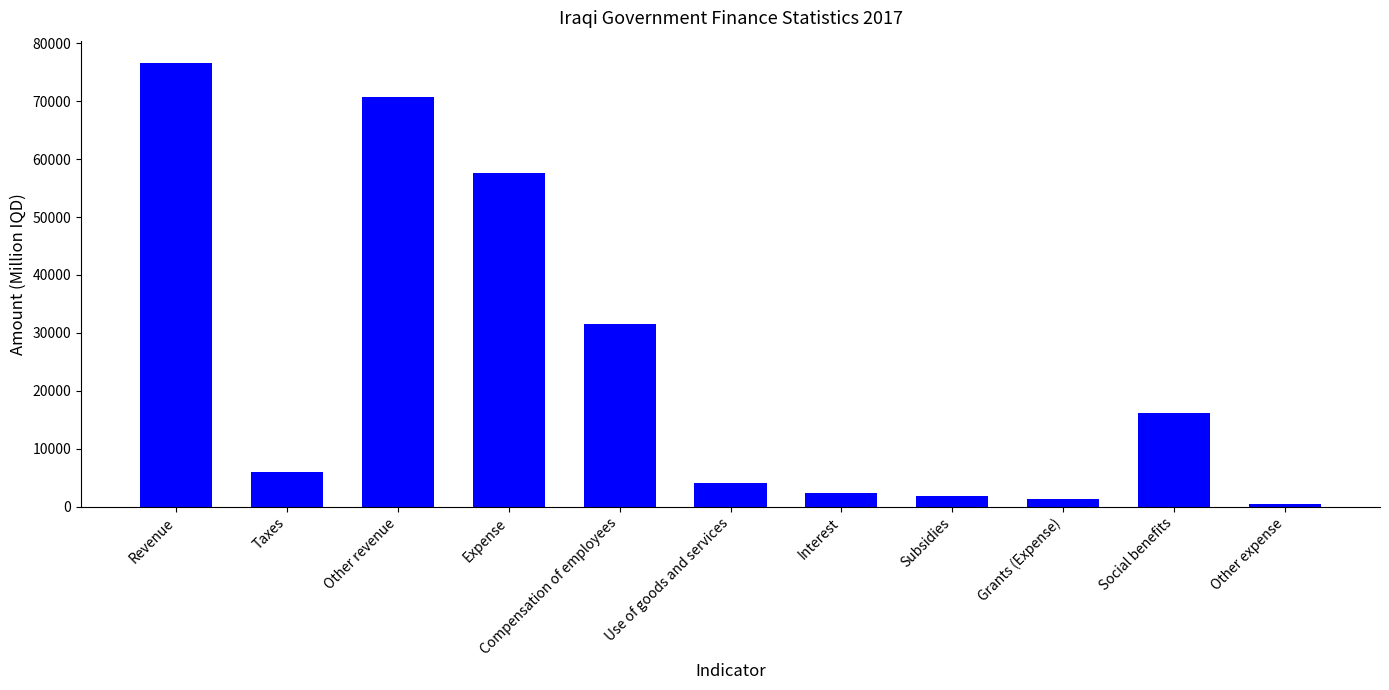

What is the value of the 8th bar from the left?

1814.9